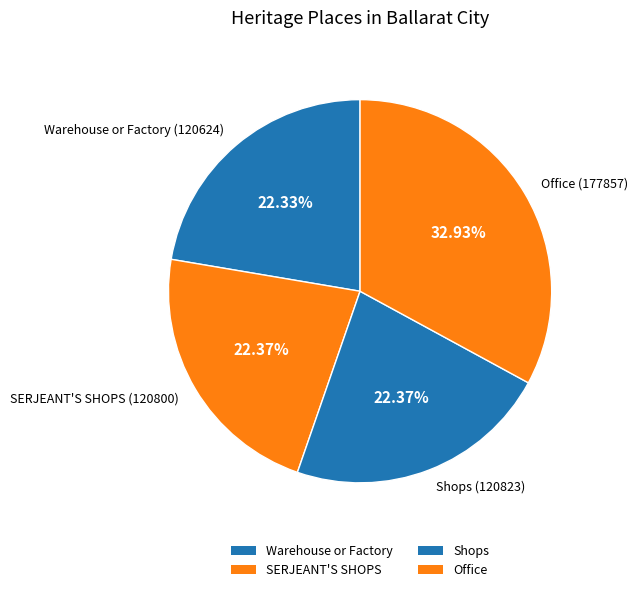

What is the change in value from Shops to Office?

+57034